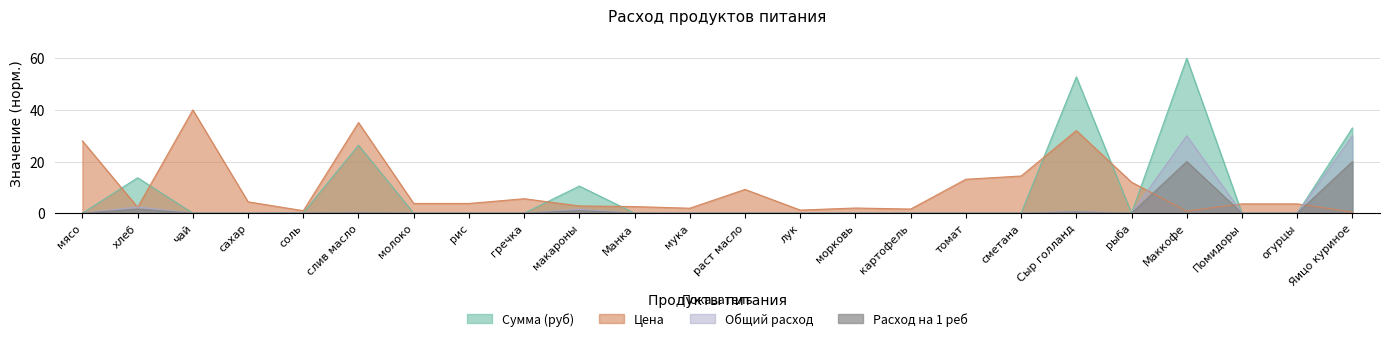

Read the Общий расход value at соль.

0.1